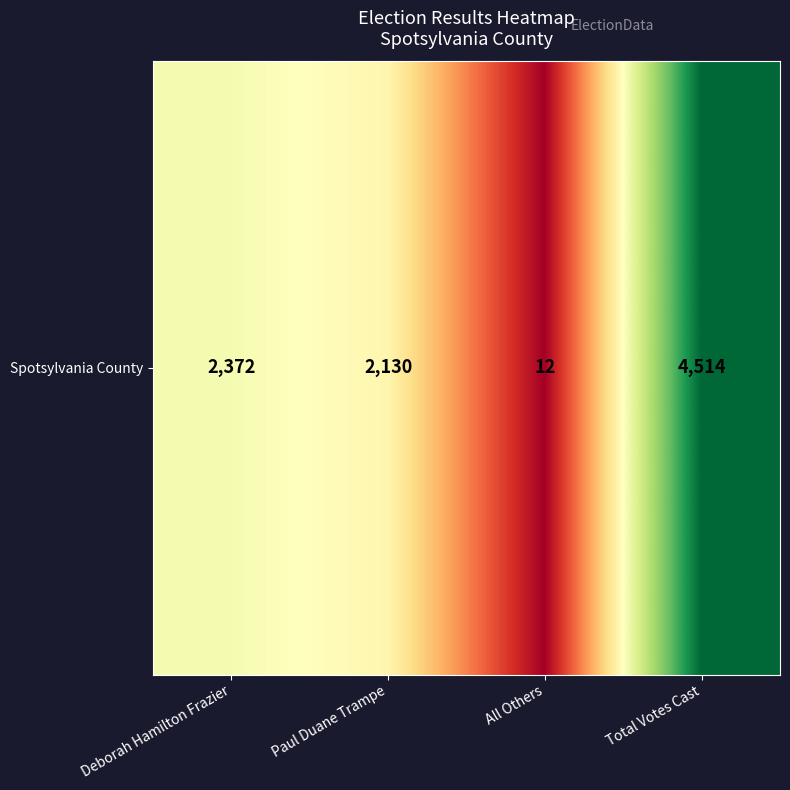

Where is the data nearest to the value 2263?

Deborah Hamilton Frazier